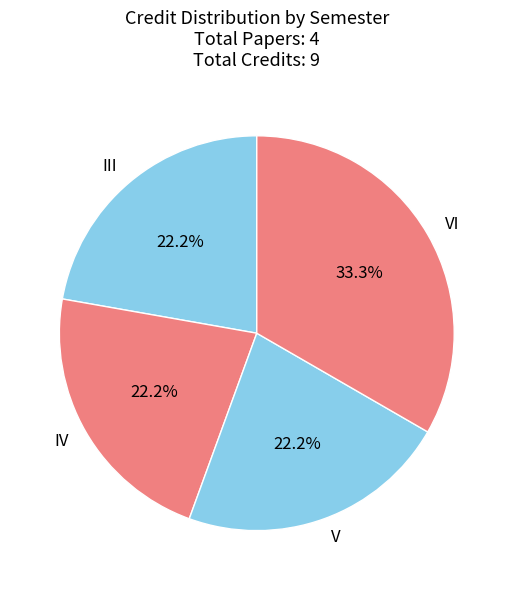

Which slice is the largest?

VI